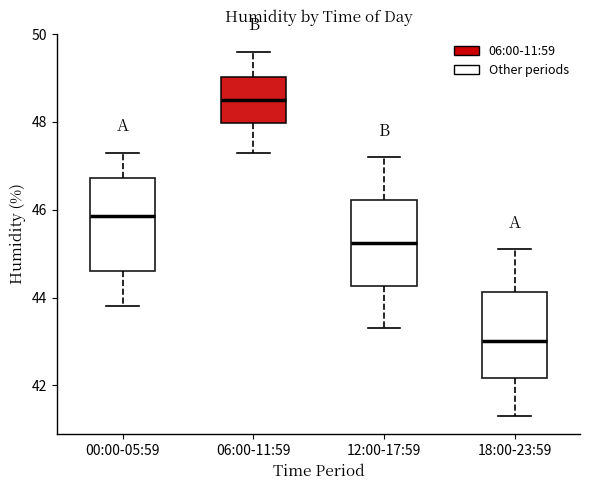

Reading left to right, transcribe this box plot: for each box, give where its median line is, the range the box spans, and where its two whiskers end, as read against the y-axis. The values are not printed on the chart, so give them approximately, as read against the axis.

00:00-05:59: median 45.8, box 44.6 to 46.8, whiskers 43.8 to 47.4
06:00-11:59: median 48.6, box 48.0 to 49.0, whiskers 47.4 to 49.6
12:00-17:59: median 45.2, box 44.2 to 46.2, whiskers 43.4 to 47.2
18:00-23:59: median 43.0, box 42.2 to 44.2, whiskers 41.4 to 45.2